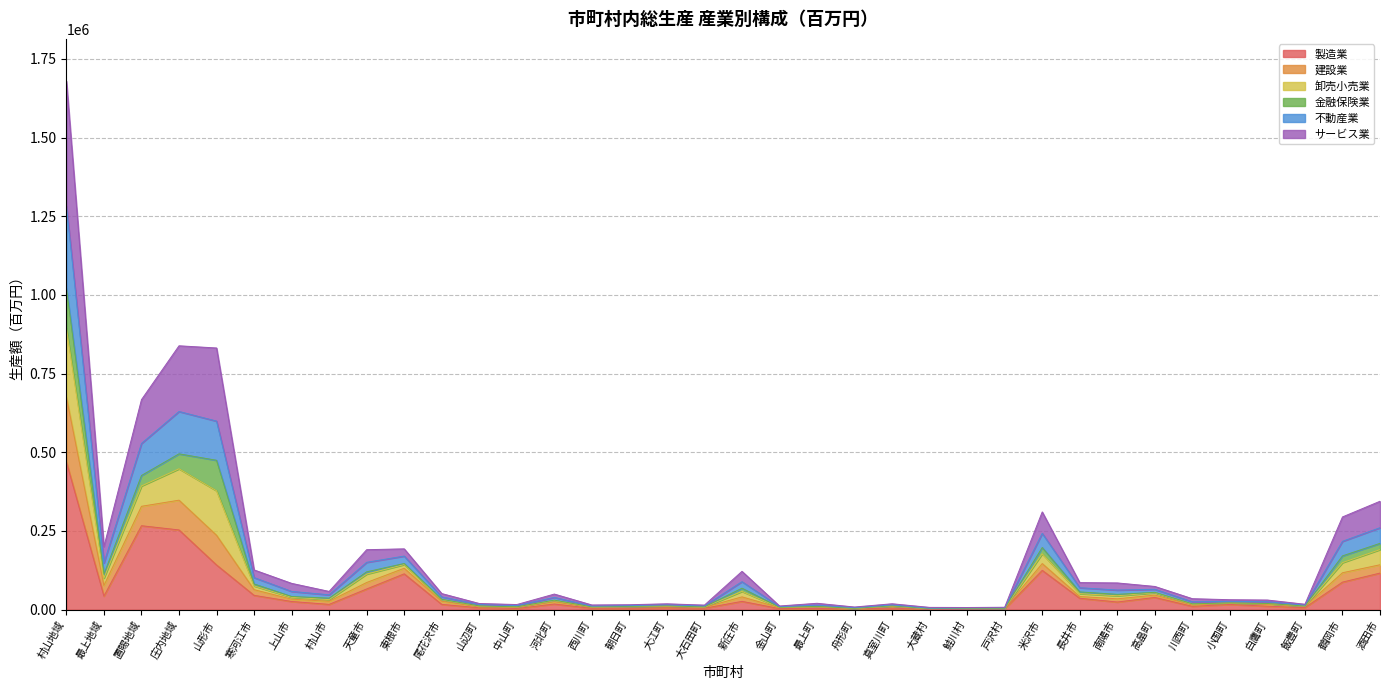

True or false: 建設業 and サービス業 cross at least once.

False